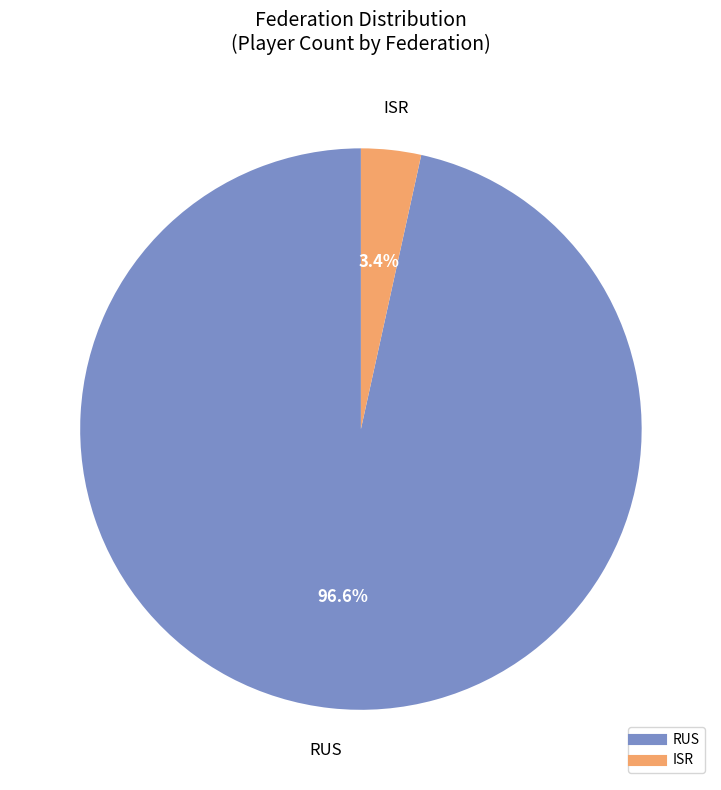

Does any single category account for the majority?

Yes